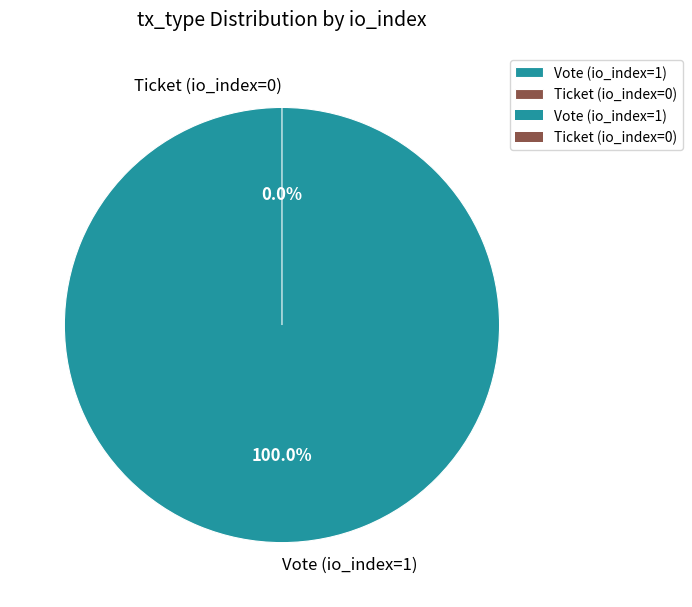

What percentage is the Vote (io_index=1) slice, to the nearest percent?

100%